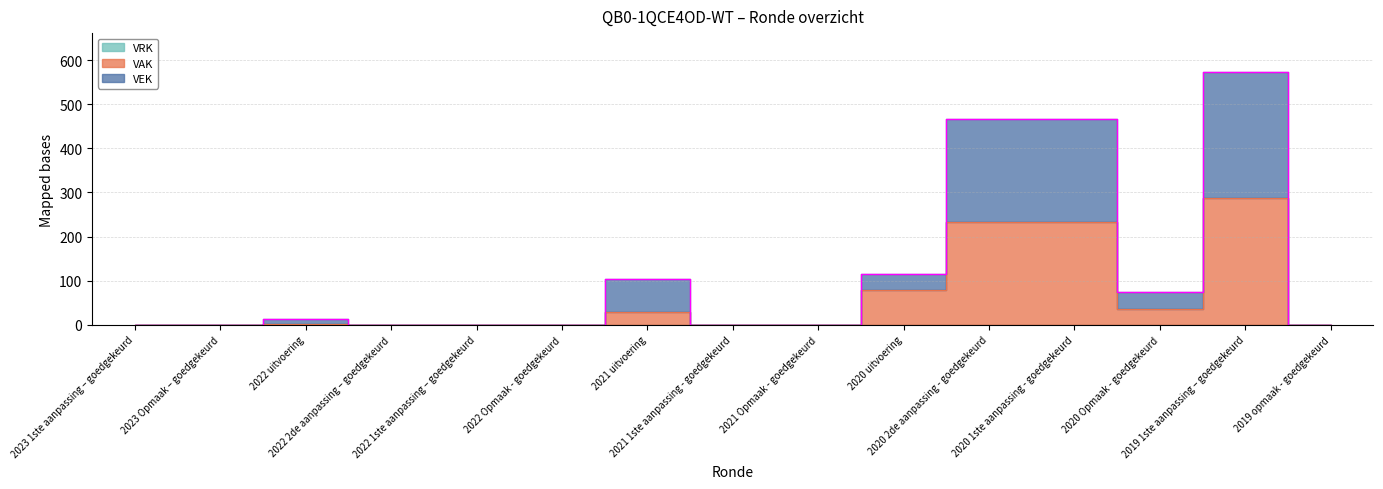

What is the difference between the VAK values at 2020 1ste aanpassing - goedgekeurd and 2021 uitvoering?

203